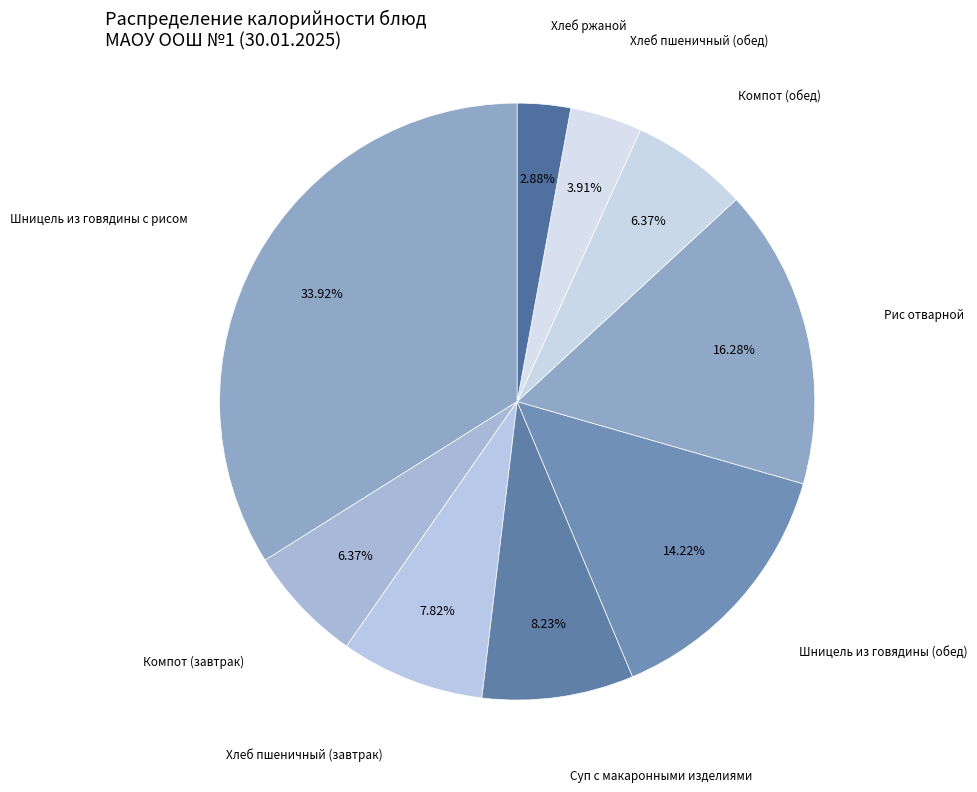

What portion of the pie excludes Рис отварной?

83.7%